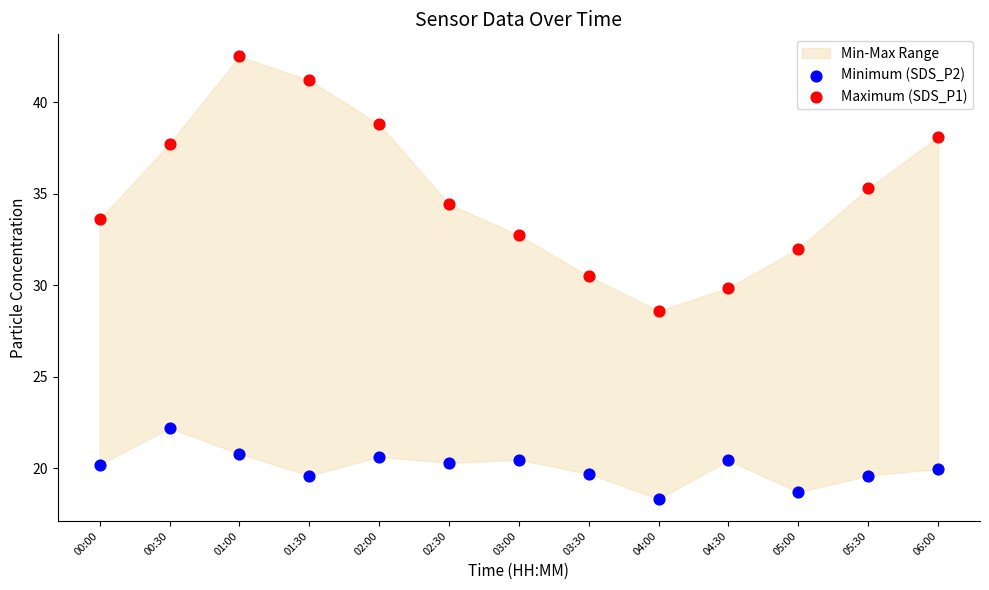

Across all data points, what is the range of Y values (max minus min)?

24.2